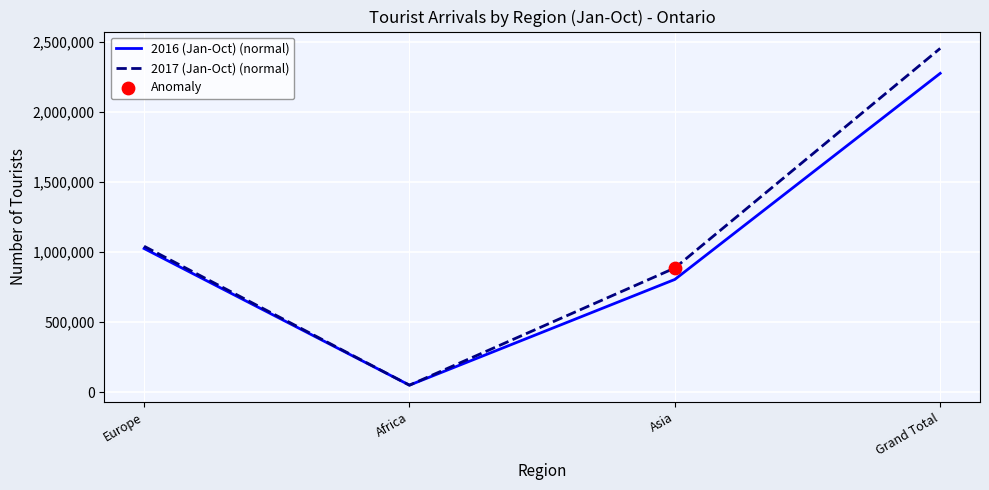

Rank the categories by 2017 (Jan-Oct) (normal) value from lowest to highest.

Africa, Asia, Europe, Grand Total